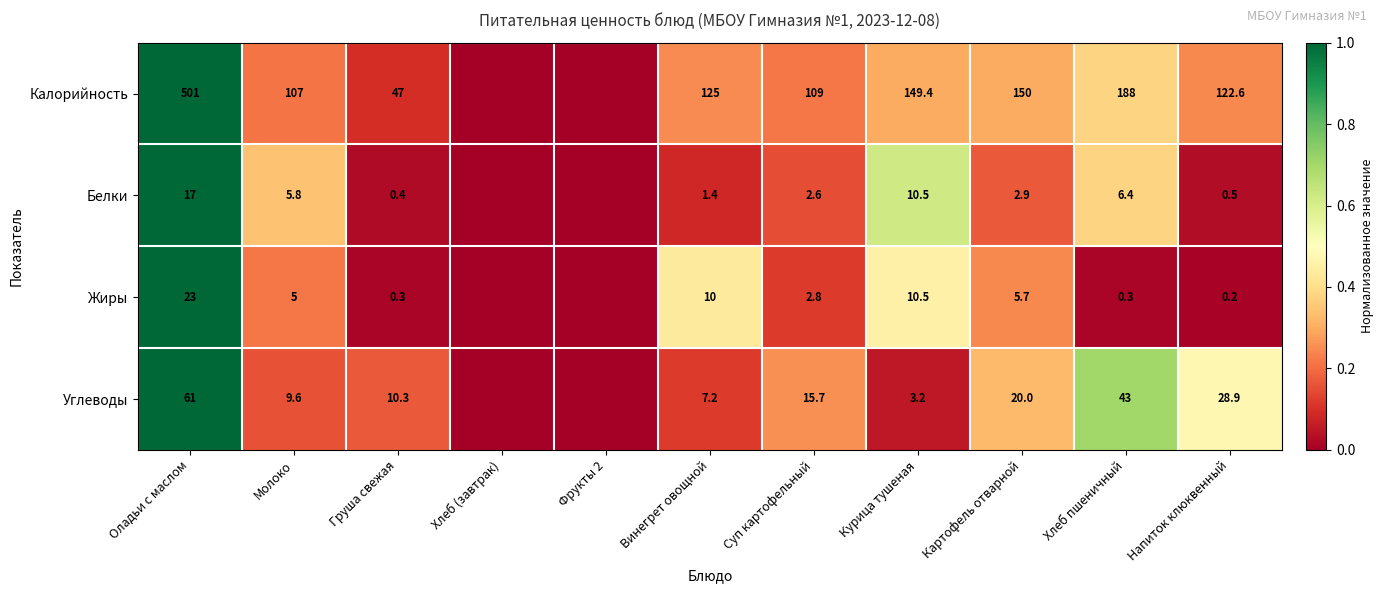

The value of Жиры at Молоко is 1.8. True or false?

False